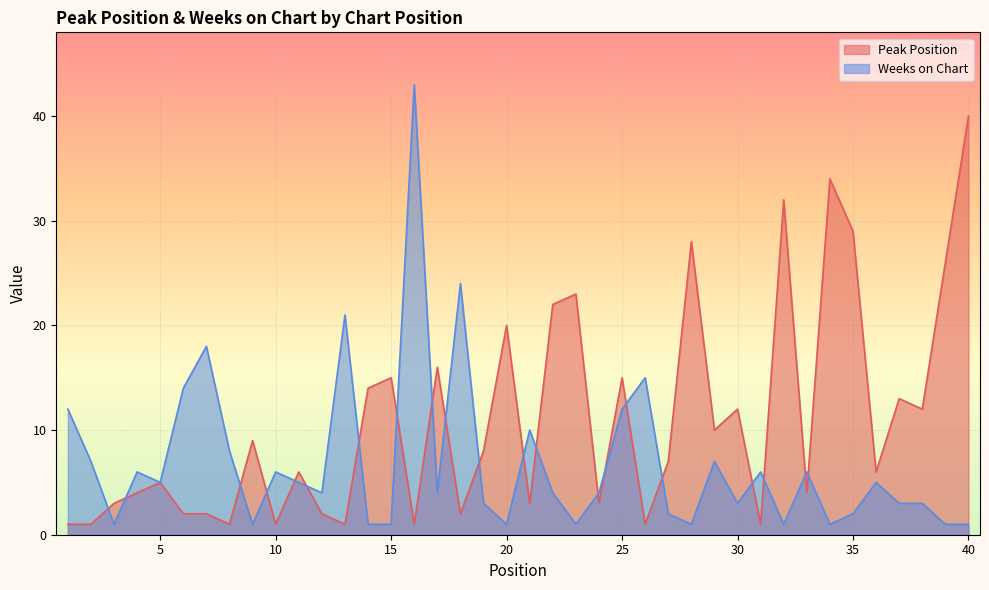

Where is Weeks on Chart nearest to the value 22?

13